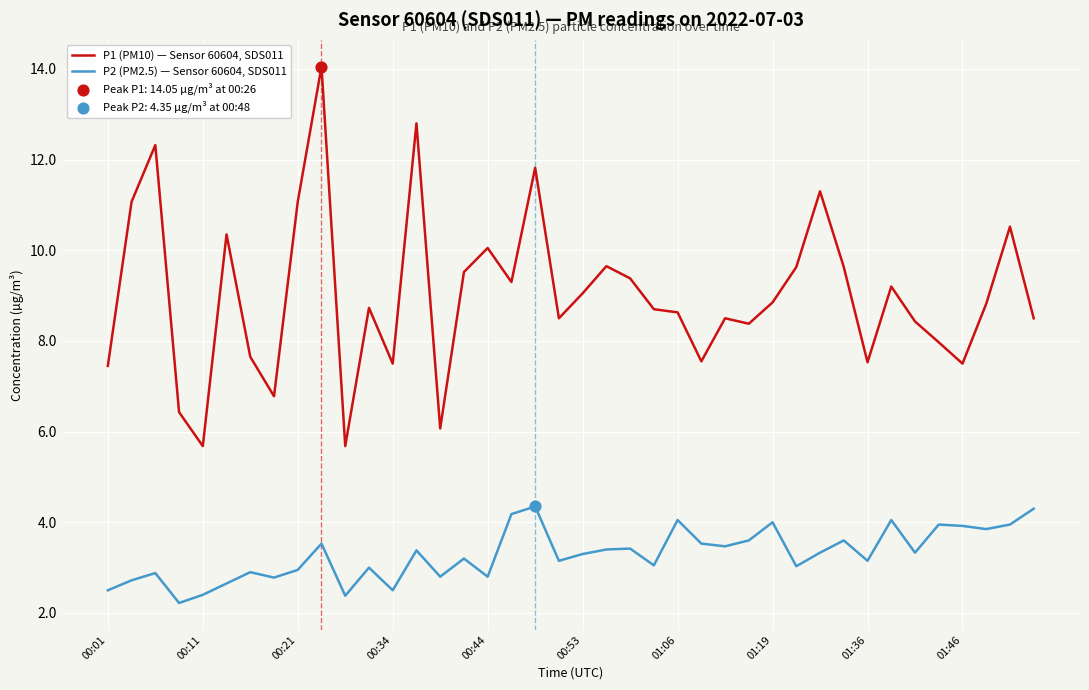

Which series has the largest total across all categories?

P1 (PM10) — Sensor 60604, SDS011